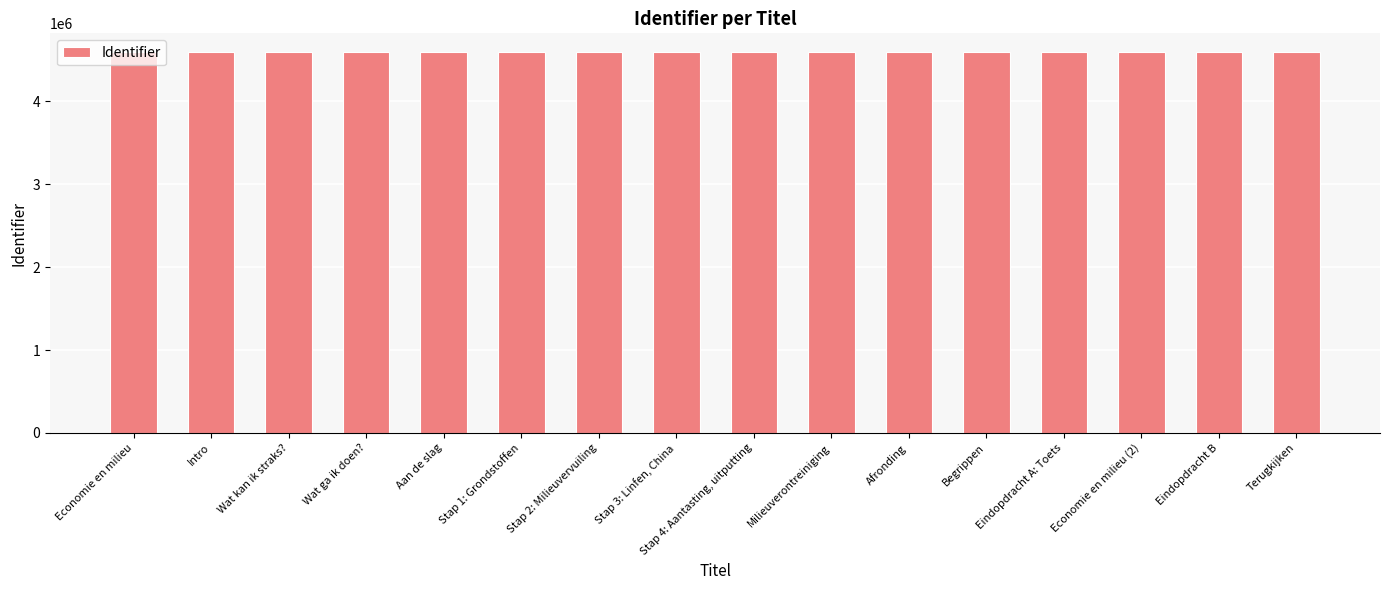

What is the change in value from Aan de slag to Stap 4: Aantasting, uitputting?

-448